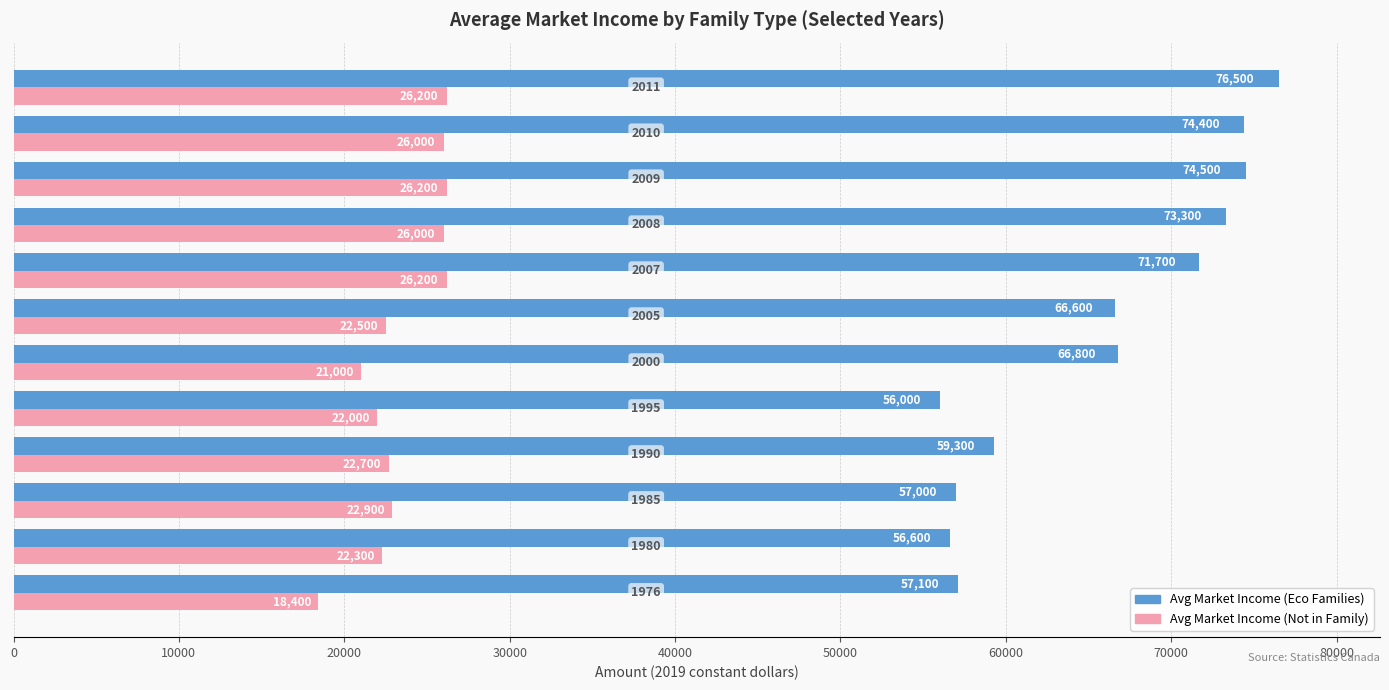

At how many categories does at least one series exceed 34917?

12